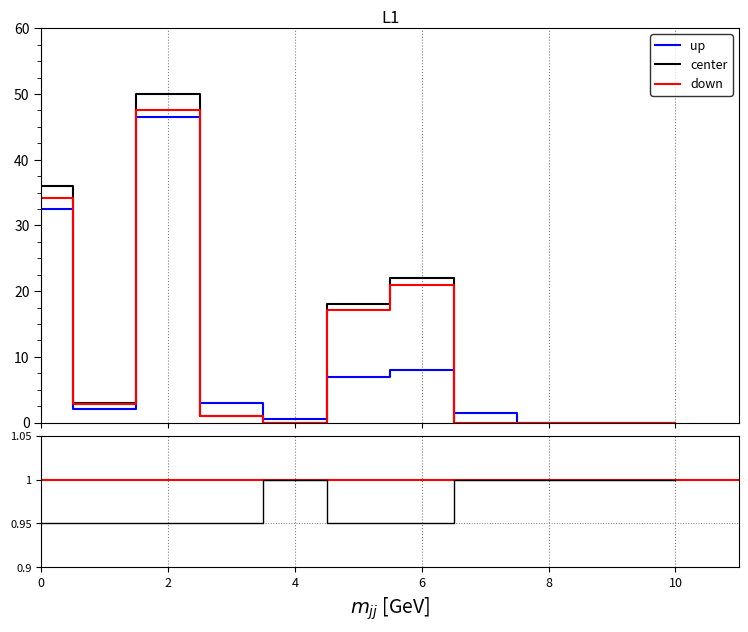

Is it true that down equals 18.2 at 8?

False